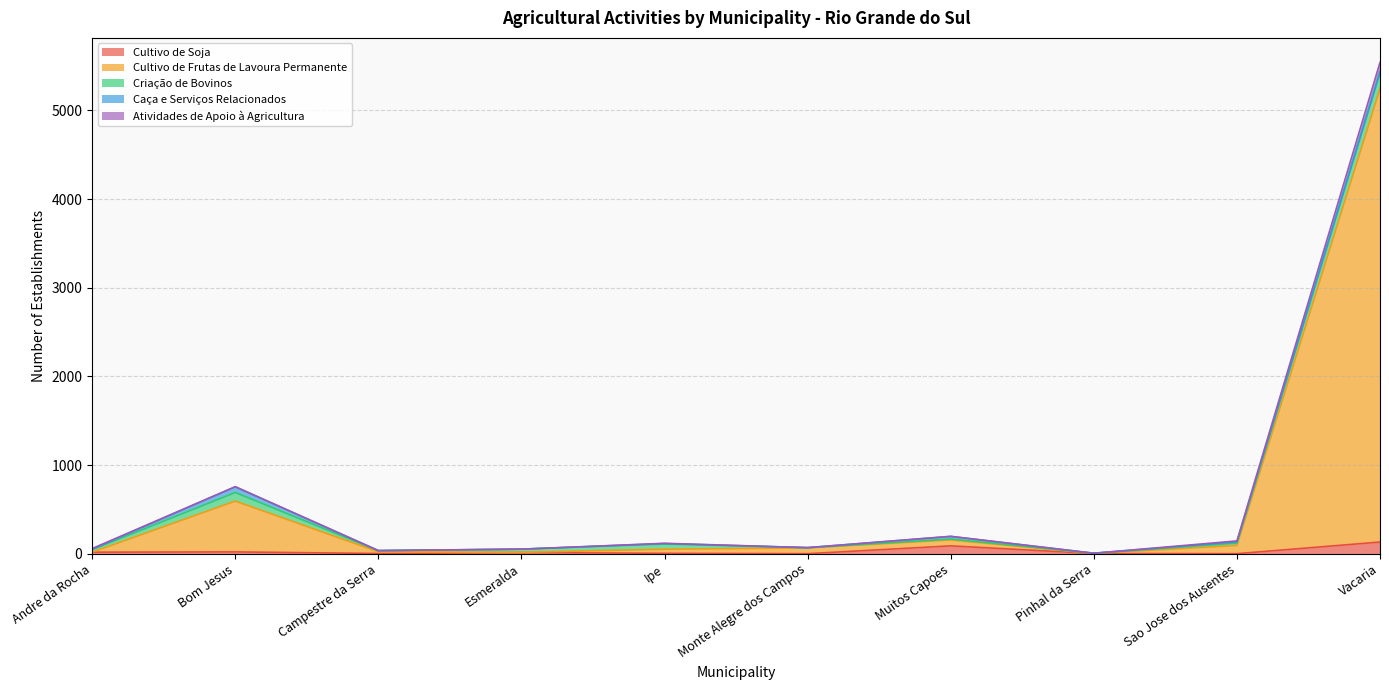

Between Muitos Capoes and Vacaria, which is larger?

Vacaria